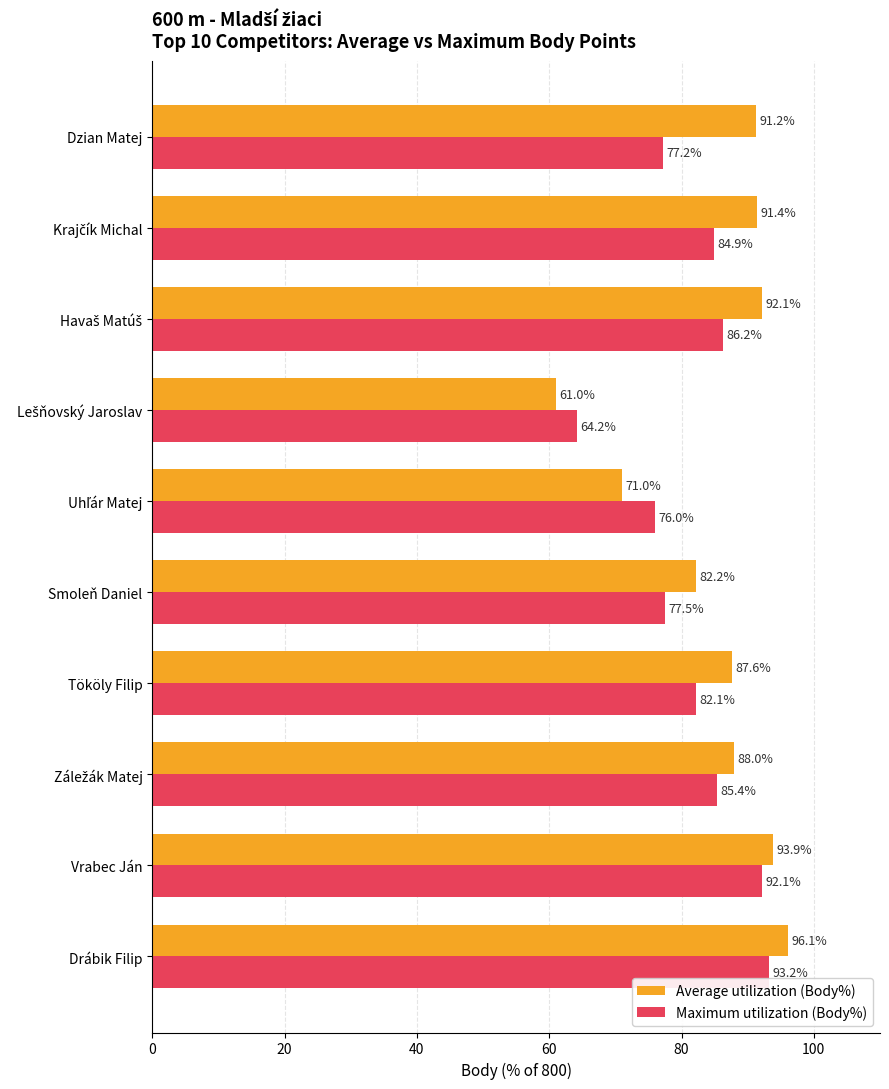

Which series has the largest total across all categories?

Average utilization (Body%)